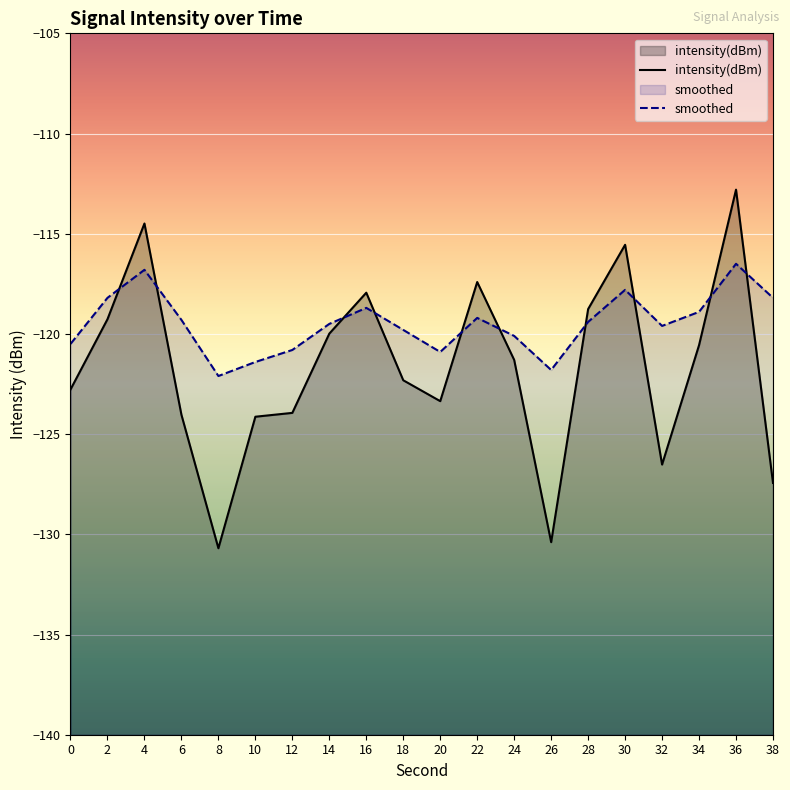

What is the sum of all intensity(dBm) values?

-2433.6